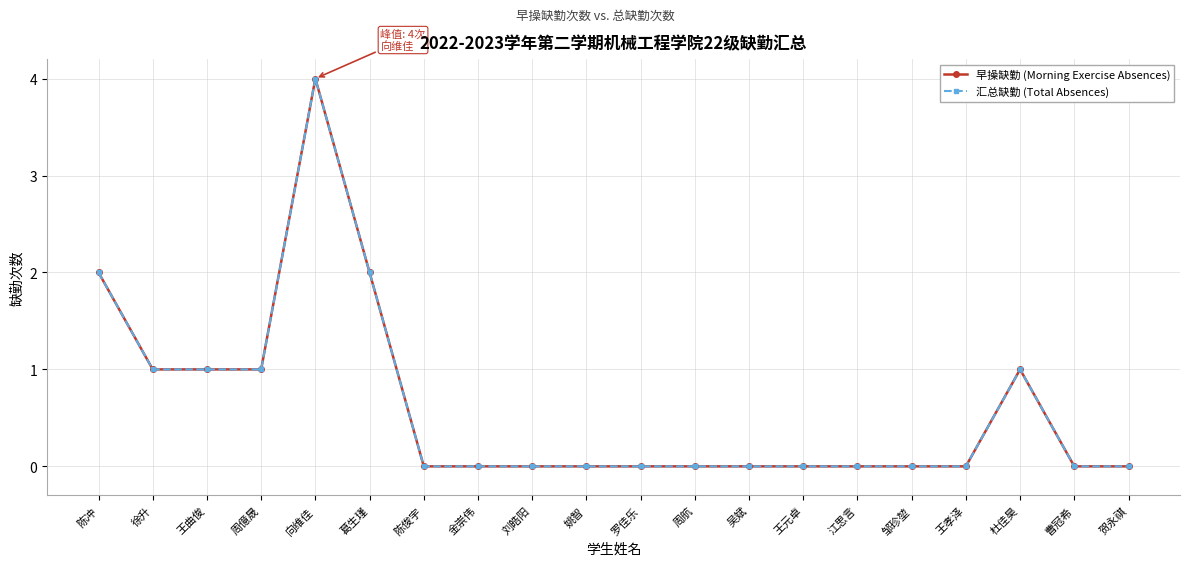

What is the difference between the maximum and minimum values in the 早操缺勤 (Morning Exercise Absences) series?

4